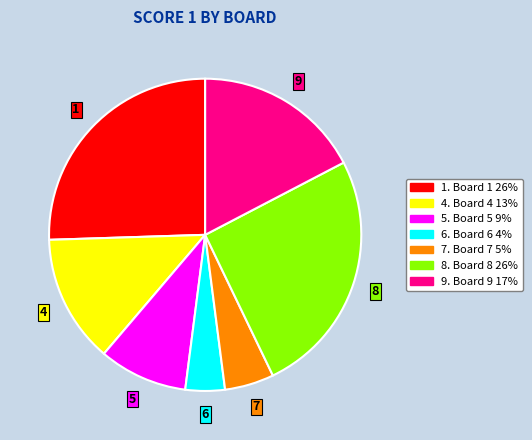

Does any single category account for the majority?

No